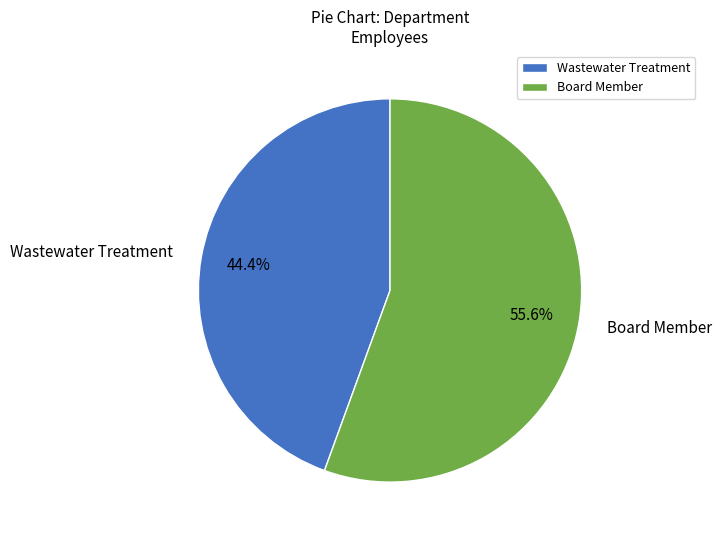

True or false: Wastewater Treatment accounts for 44% of the total.

True